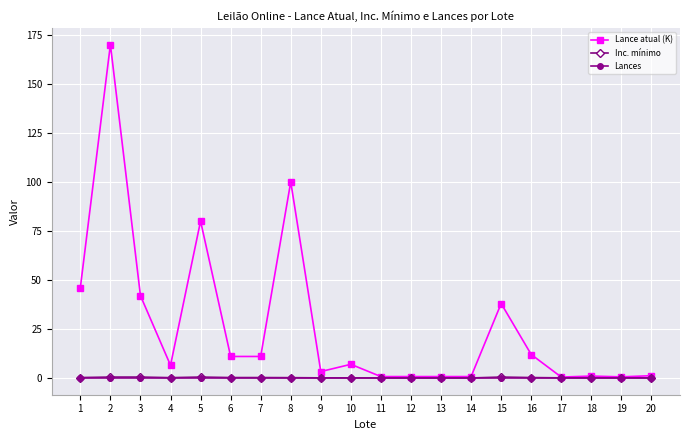

What is the highest value of the Inc. mínimo series?

0.5